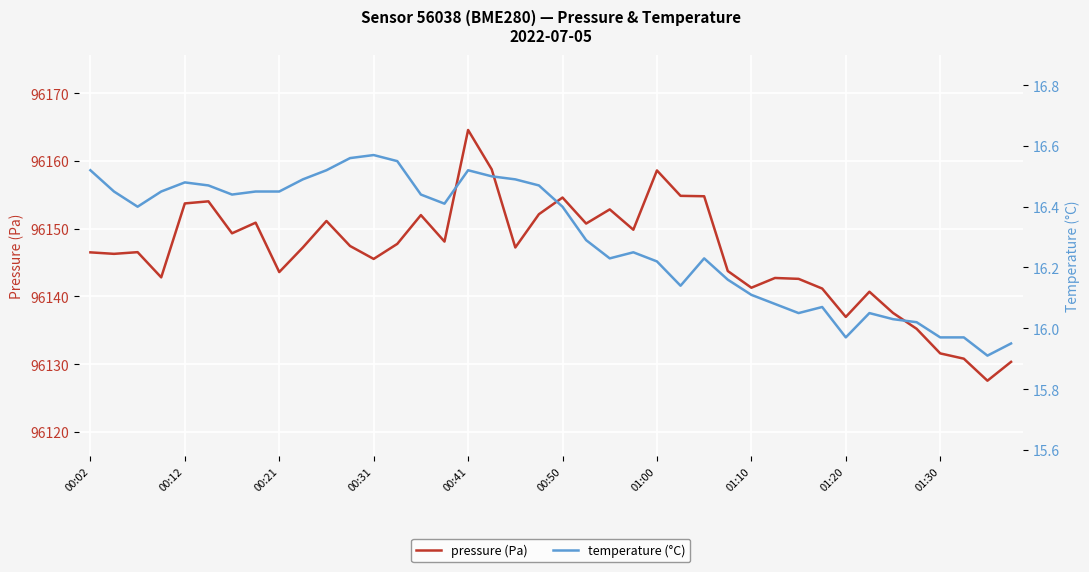

Which series has the widest spread of values?

pressure (Pa)